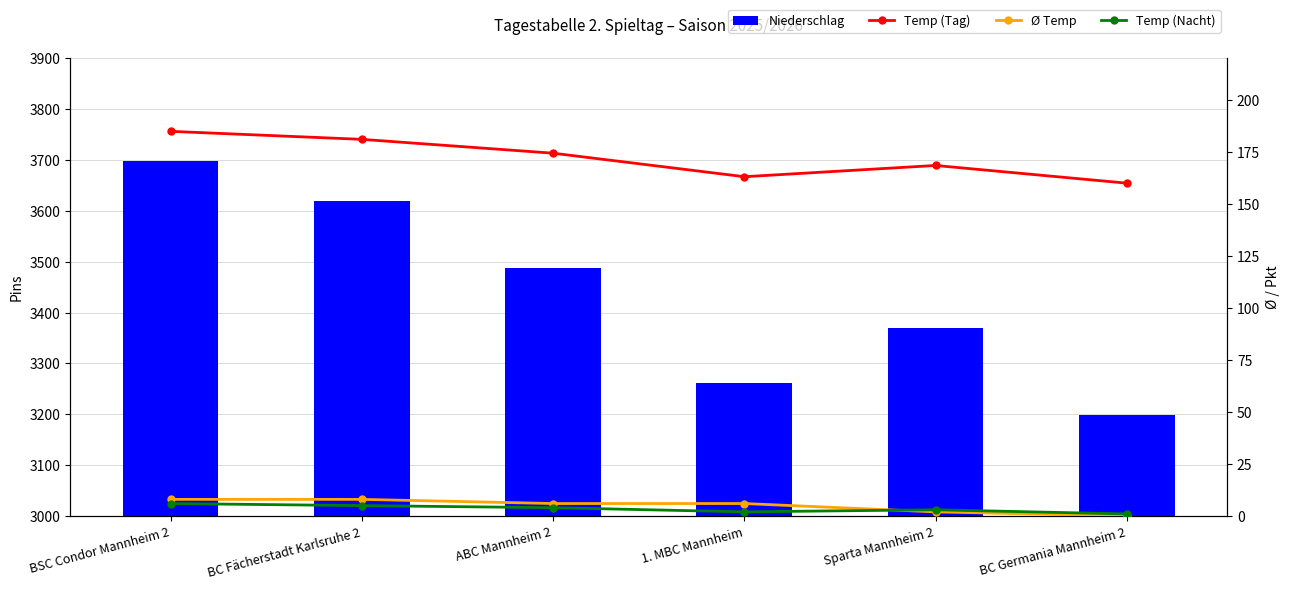

List the series in order of their peak value, lowest first.

Temp (Nacht), Ø Temp, Temp (Tag), Pins